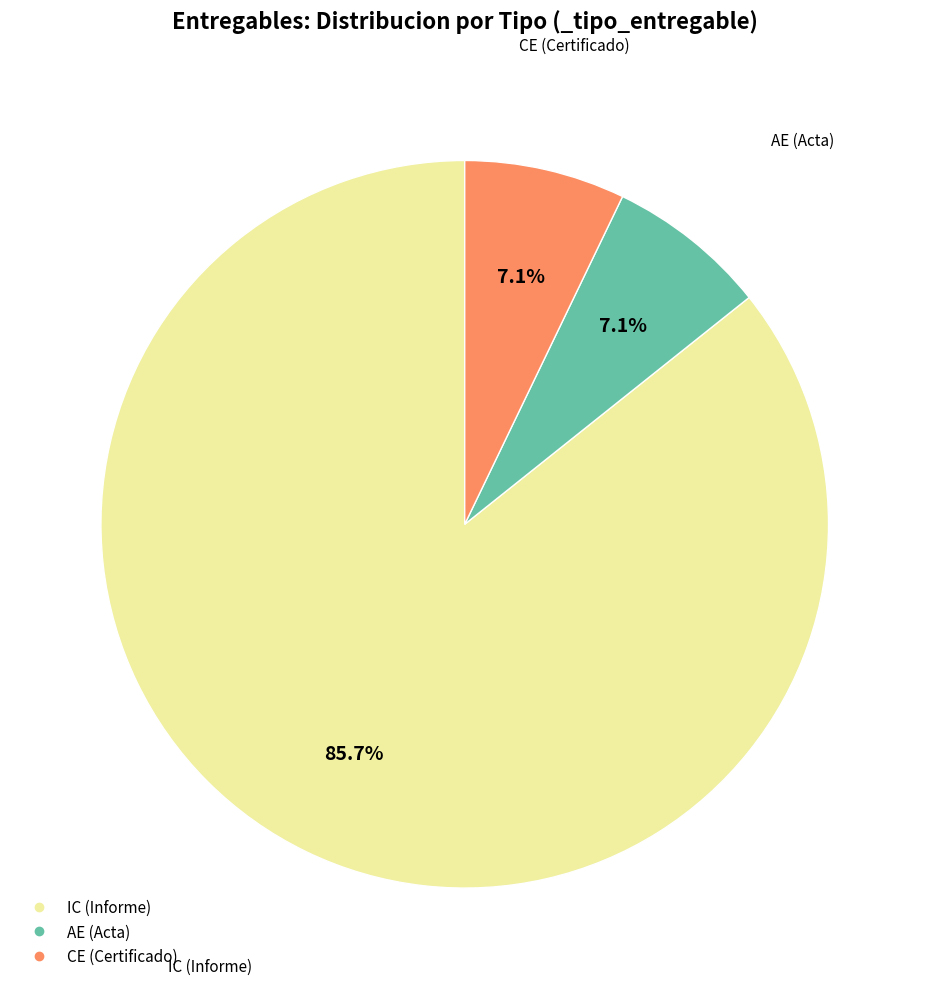

Is there any slice that represents more than half of the pie?

Yes